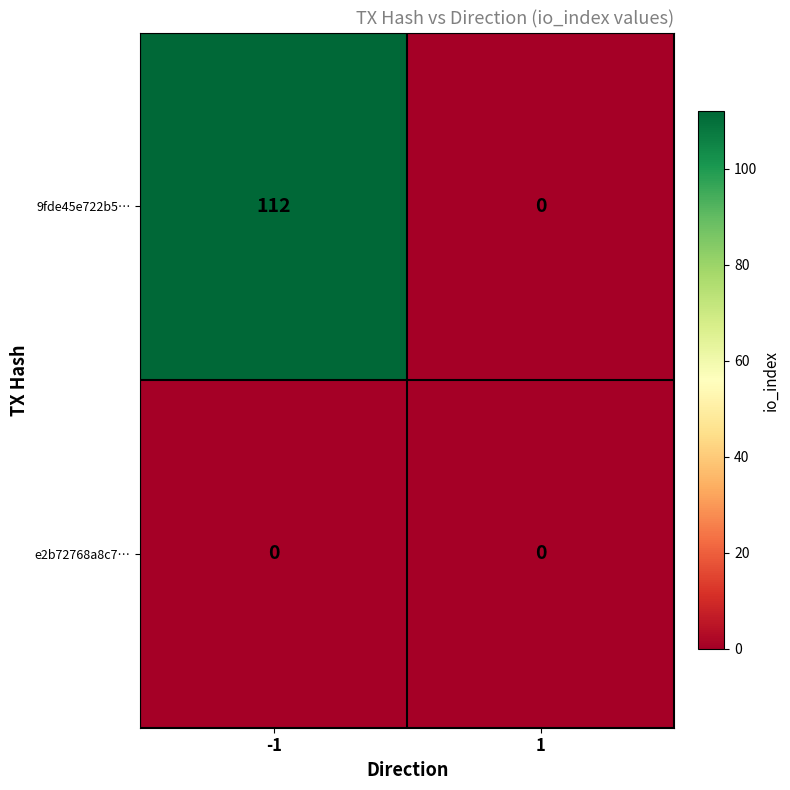

At how many categories does at least one series exceed 15?

1